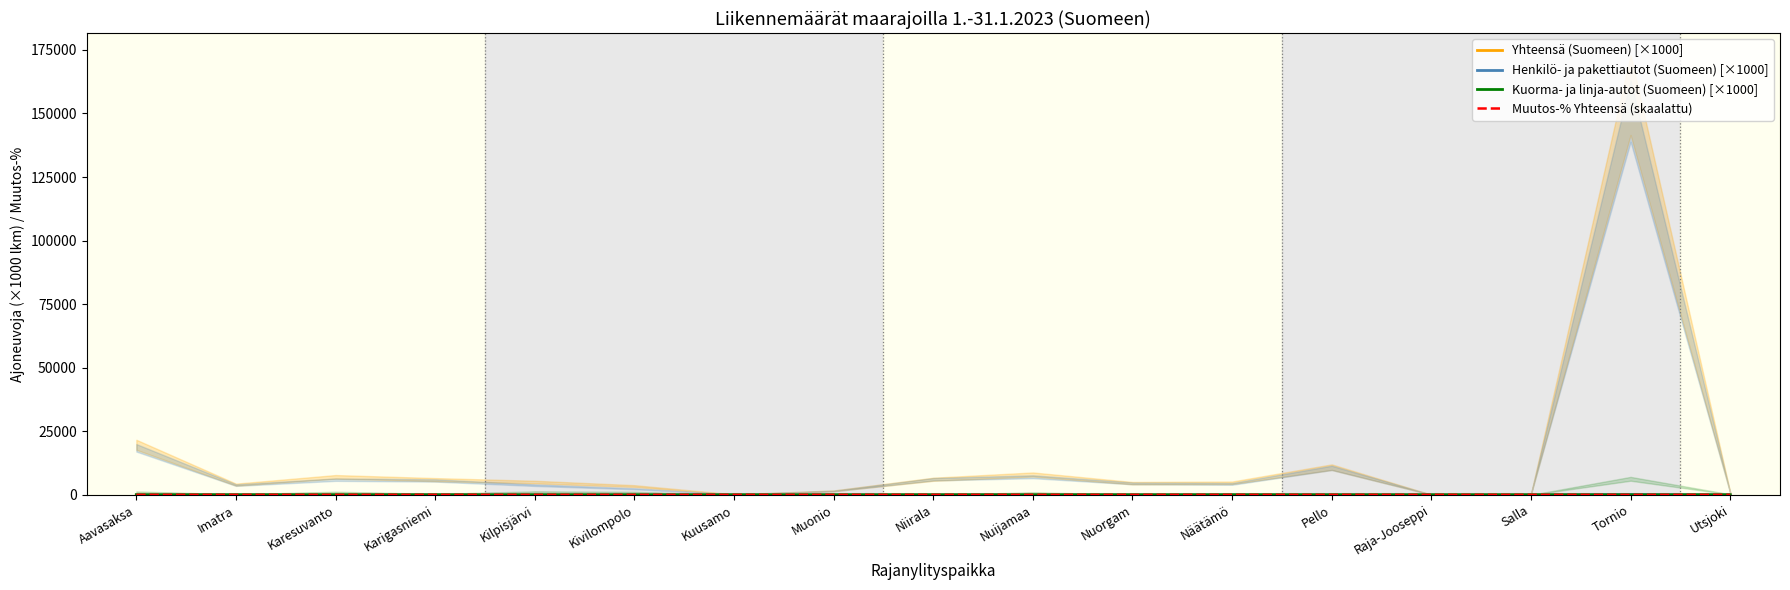

In Muutos-% Yhteensä (skaalattu), how many points are lower than both neighbors (excluding endpoints)?

3